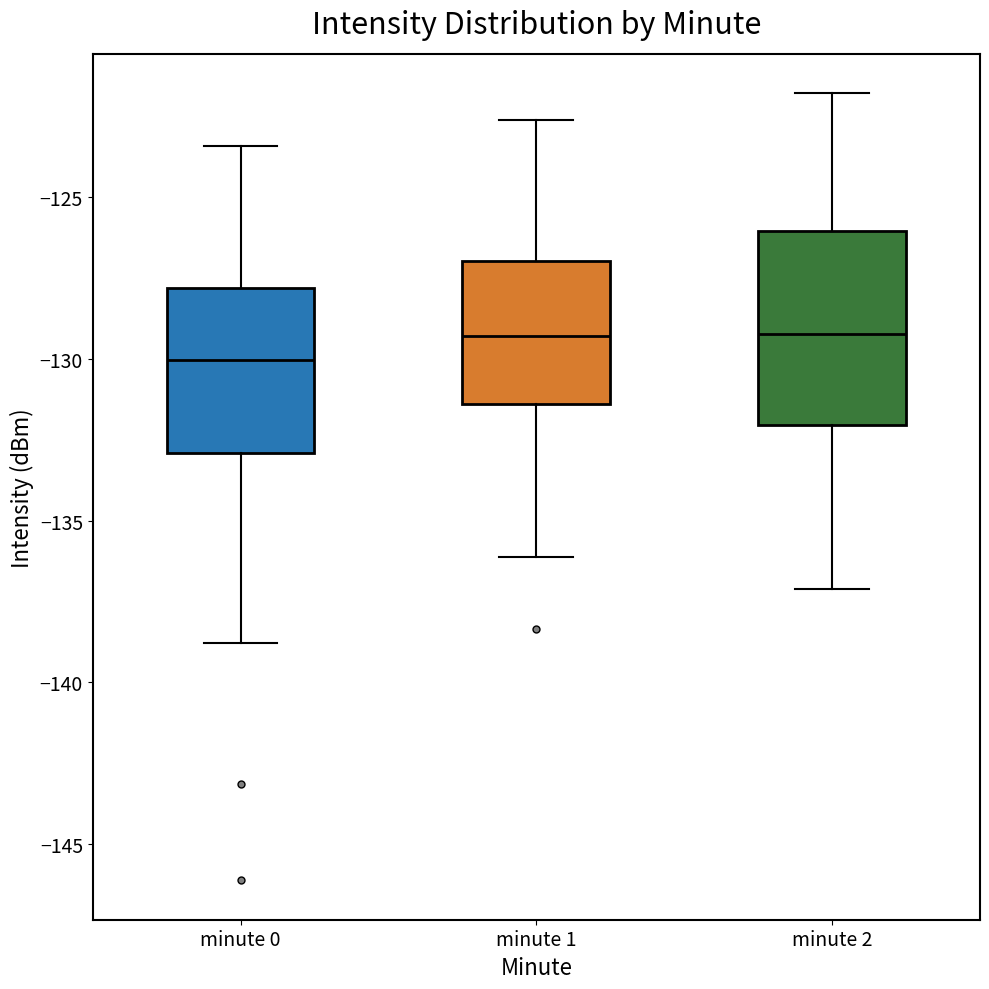

Reading left to right, transcribe this box plot: for each box, give where its median line is, the range the box spans, and where its two whiskers end, as read against the y-axis. The values are not printed on the chart, so give them approximately, as read against the axis.

minute 0: median -130.0, box -133.0 to -128.0, whiskers -139.0 to -123.5
minute 1: median -129.5, box -131.5 to -127.0, whiskers -136.0 to -122.5
minute 2: median -129.0, box -132.0 to -126.0, whiskers -137.0 to -122.0